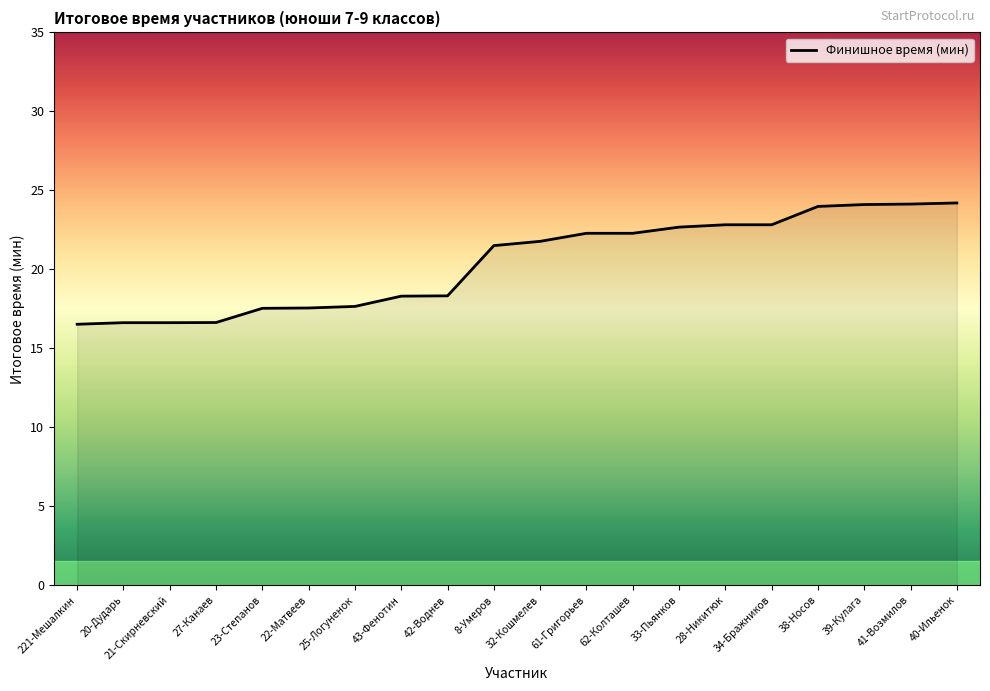

What is the ratio of the value at 21-Скирневский to the value at 8-Умеров?

0.8